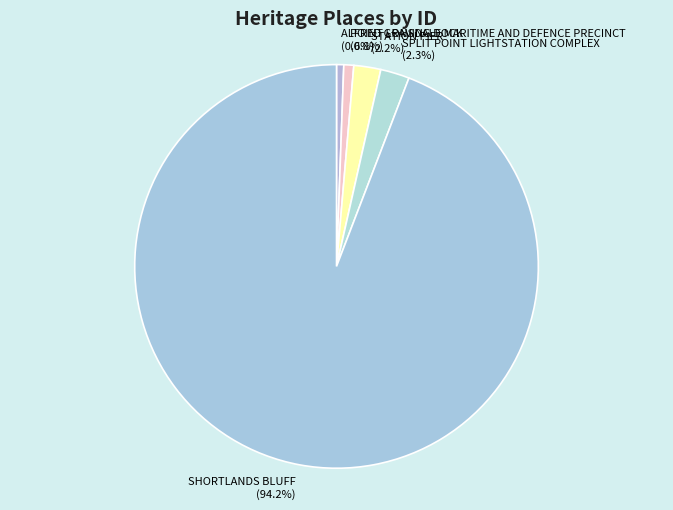

Is there a majority slice in this chart?

Yes